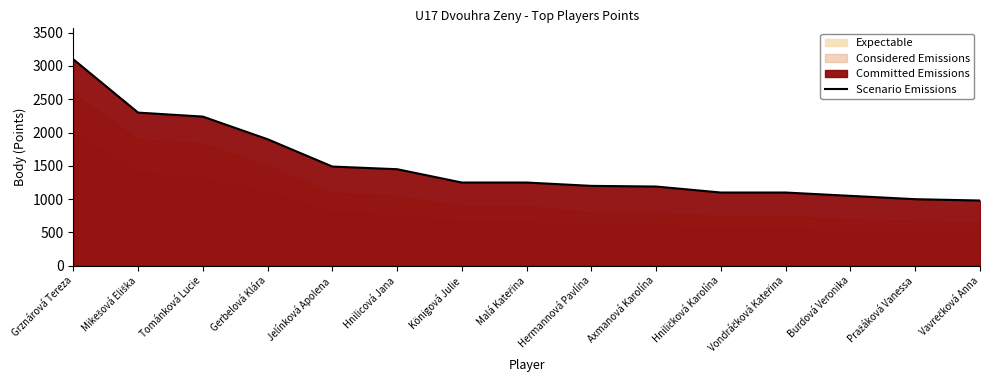

Between Vavrečková Anna and Malá Kateřina, which is larger?

Malá Kateřina